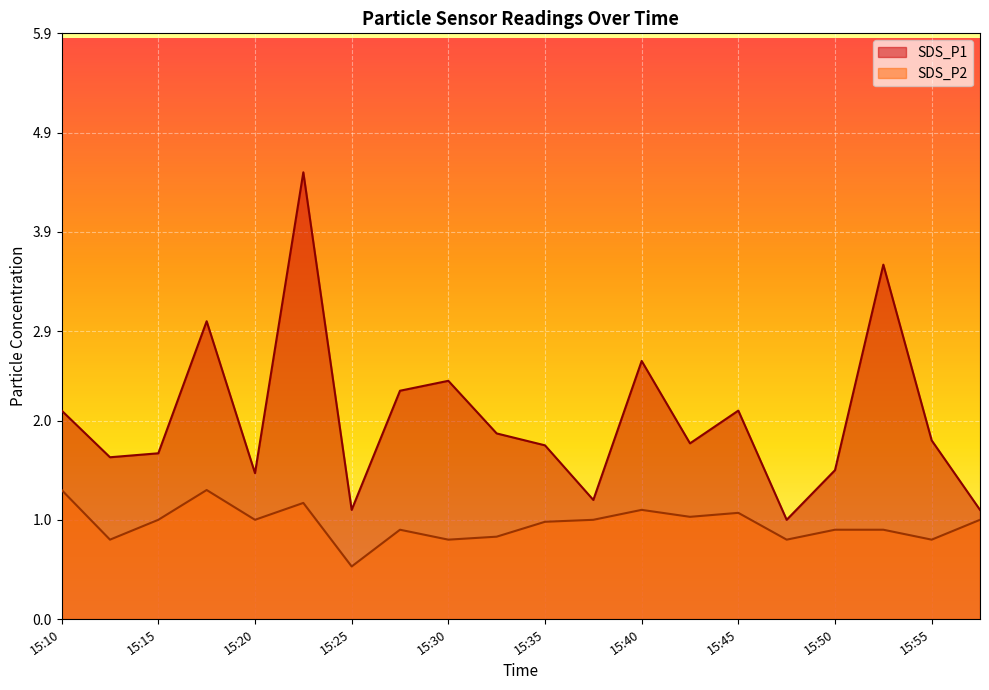

How many lines are shown in the chart?

2